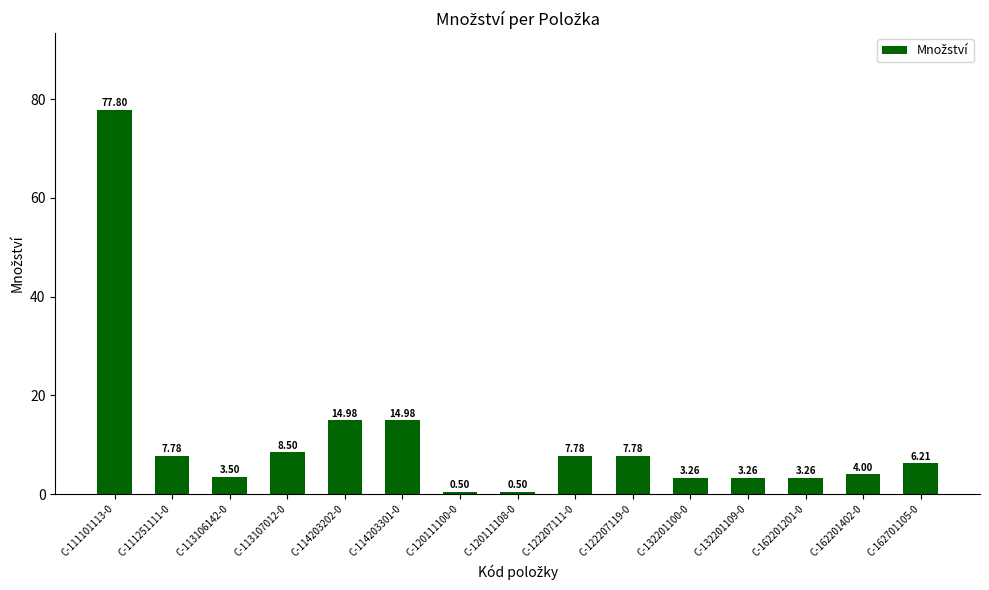

At which category does the chart reach its peak across all series?

C-111101113-0